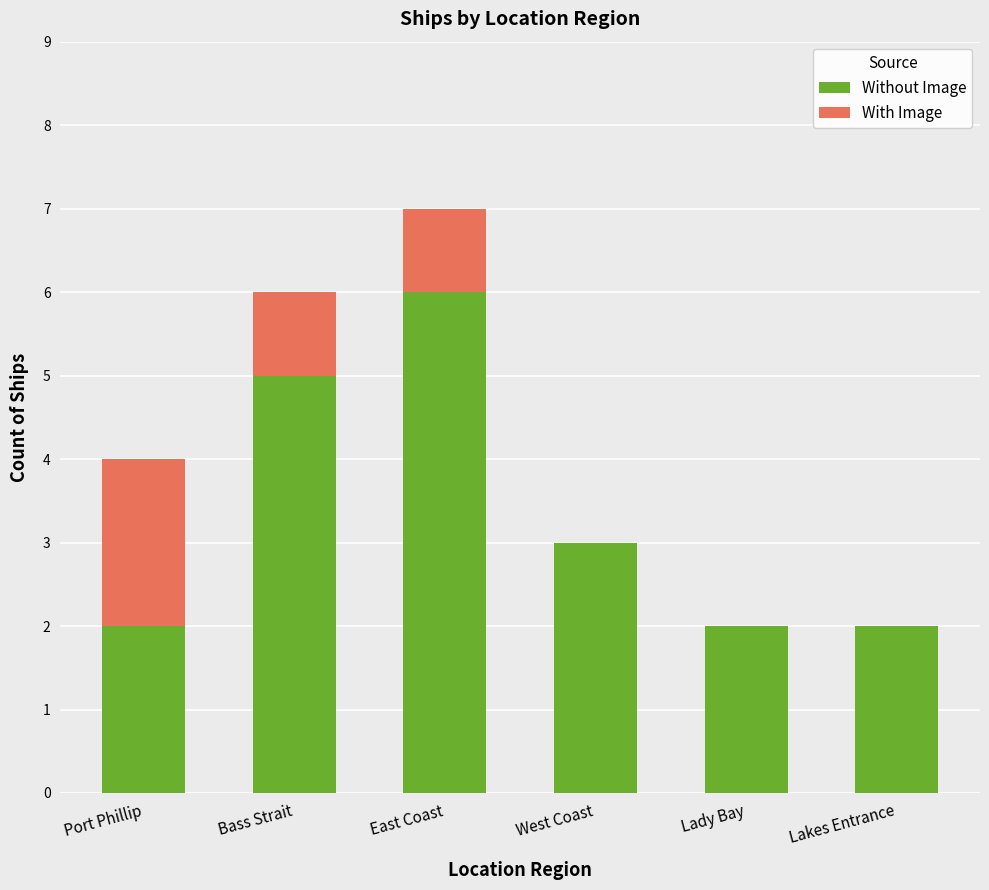

Does the chart contain stacked bars?

Yes